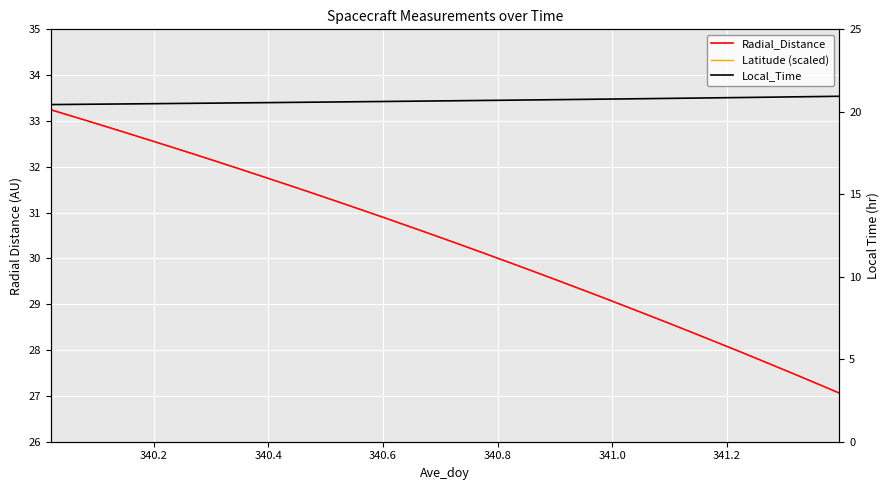

True or false: Radial_Distance and Local_Time intersect in this chart.

False